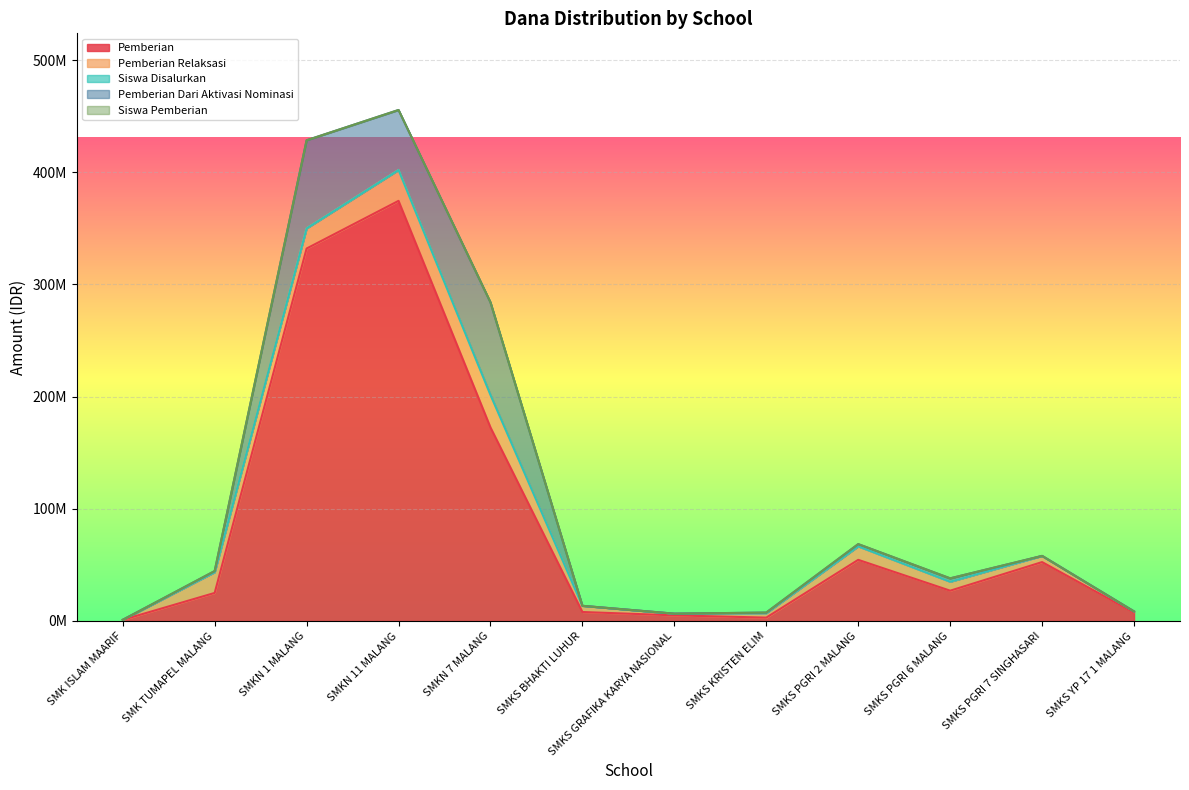

What is the smallest value displayed?

1000000